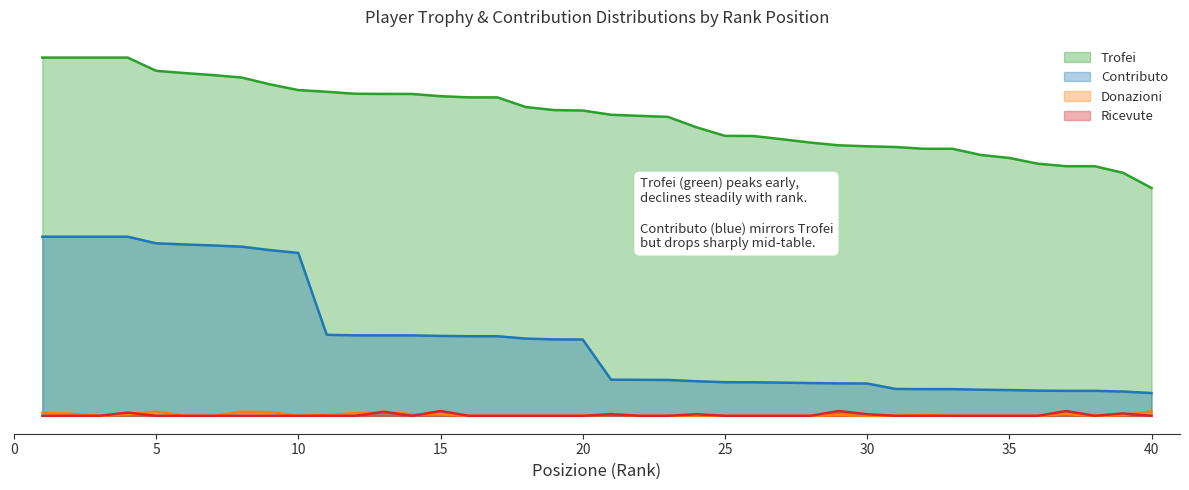

What are all the series names shown in the legend?

Trofei, Contributo, Donazioni, Ricevute